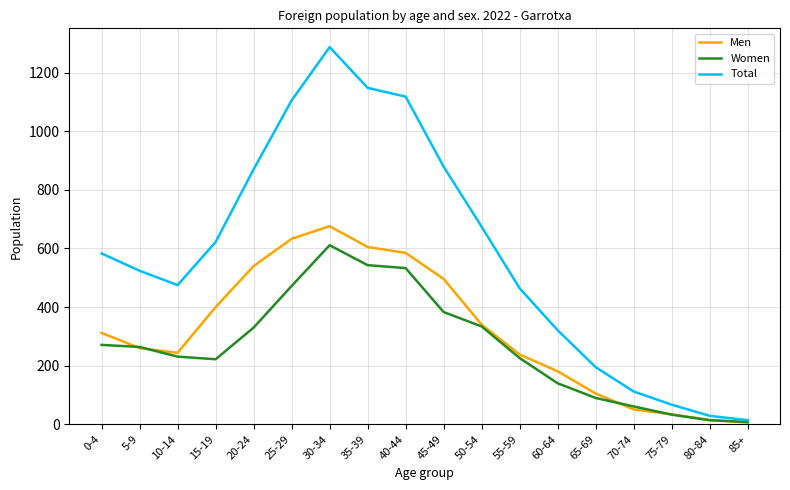

Rank the series by their average value, from lowest to highest.

Women, Men, Total